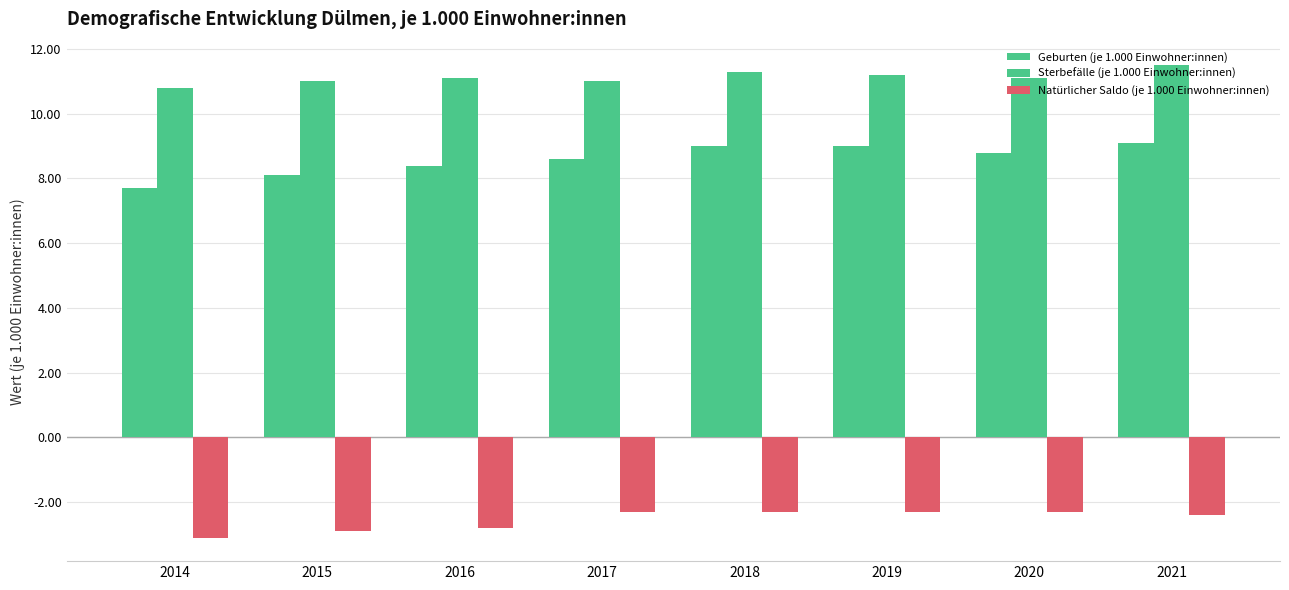

At which label is Geburten (je 1.000 Einwohner:innen) closest to 8?

2015